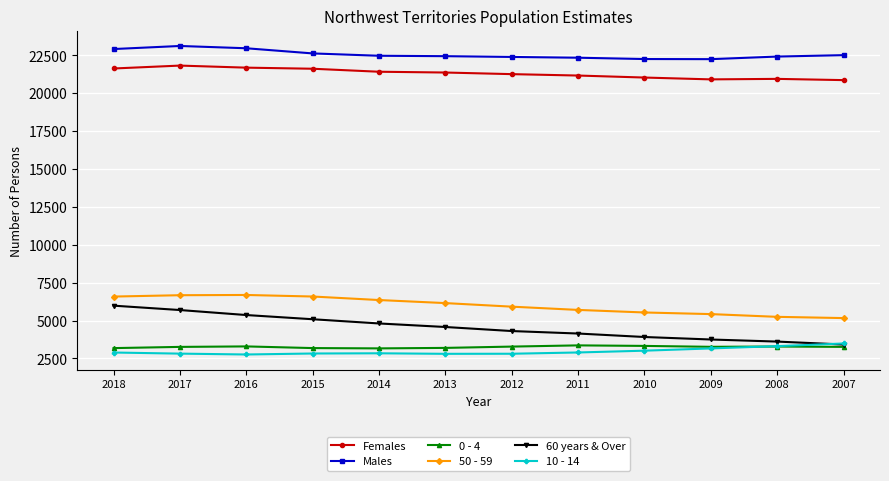

True or false: 10 - 14 has more than 0 points higher than both neighbors.

True